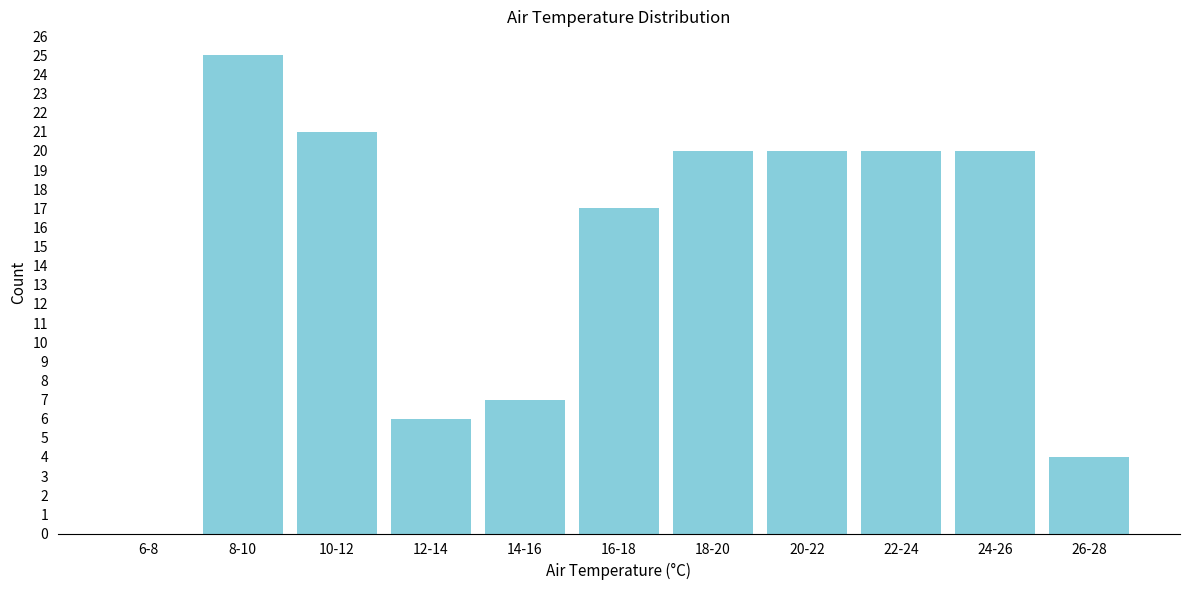

Reading left to right, transcribe all the data shown in this chart.

6-8=0	8-10=25	10-12=21	12-14=6	14-16=7	16-18=17	18-20=20	20-22=20	22-24=20	24-26=20	26-28=4